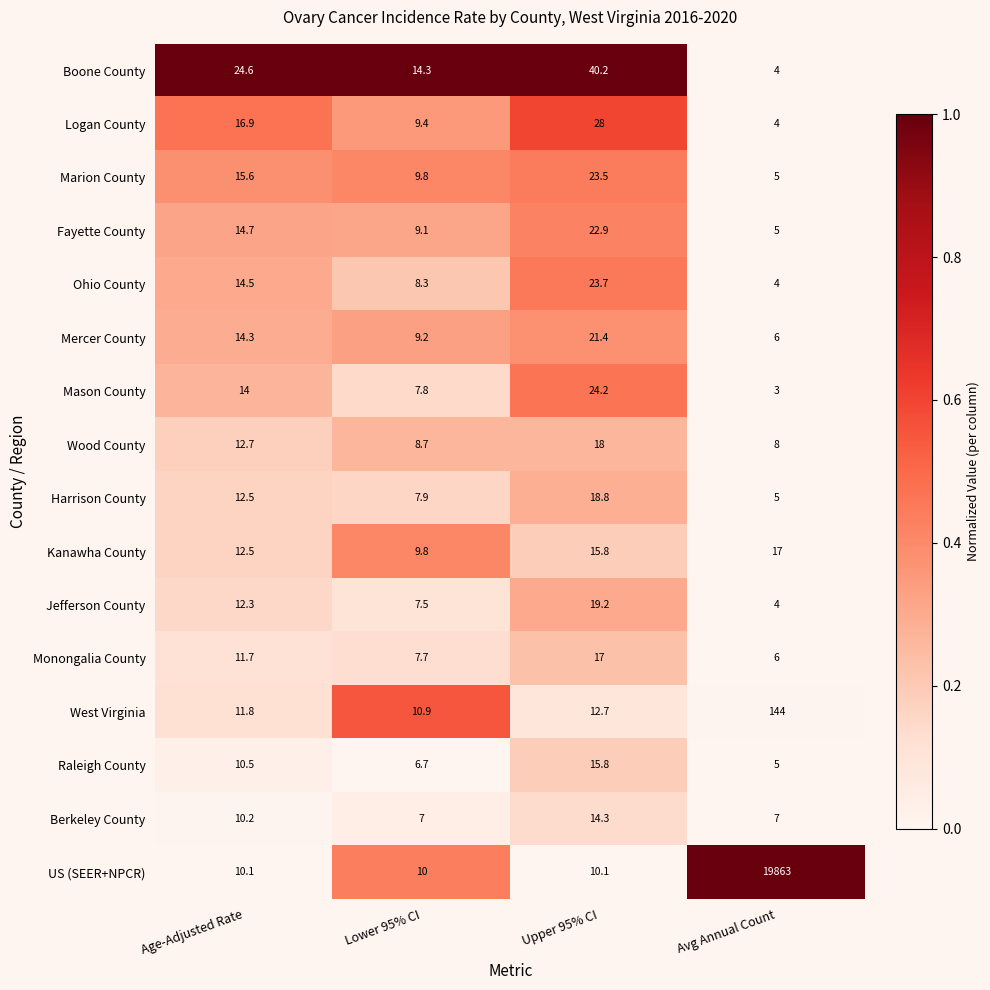

What is the difference between the maximum and minimum values in the West Virginia series?

133.1